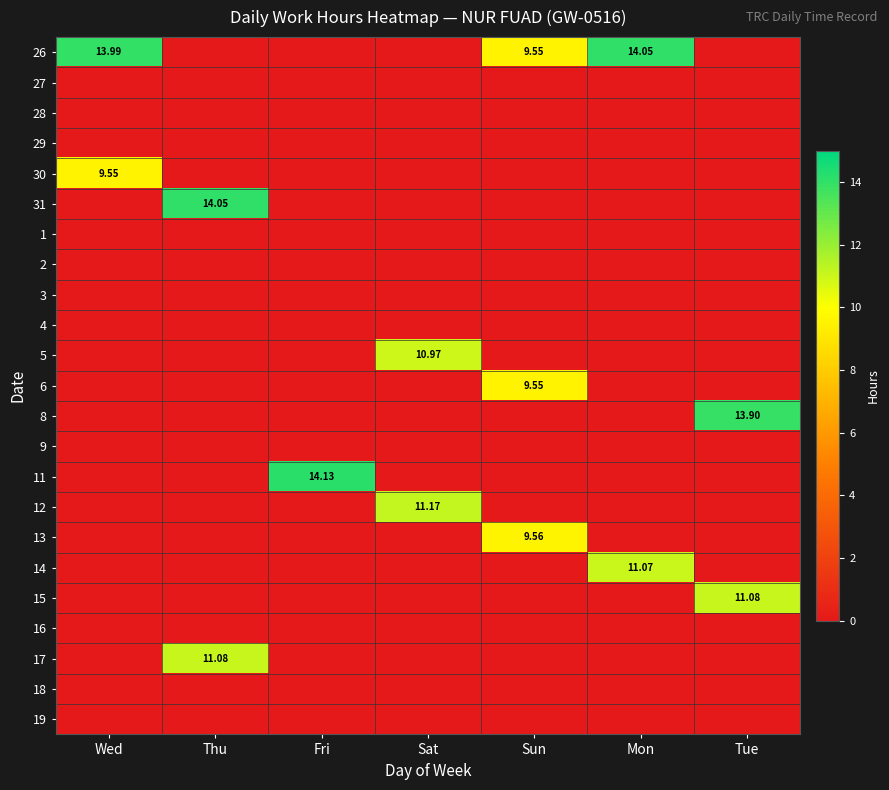

At how many categories does at least one series exceed 4?

7